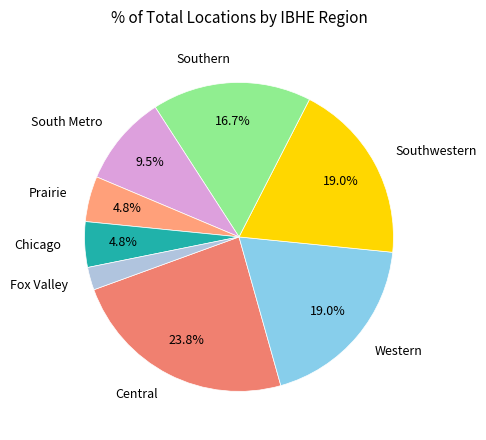

What percentage is the Central slice, to the nearest percent?

24%